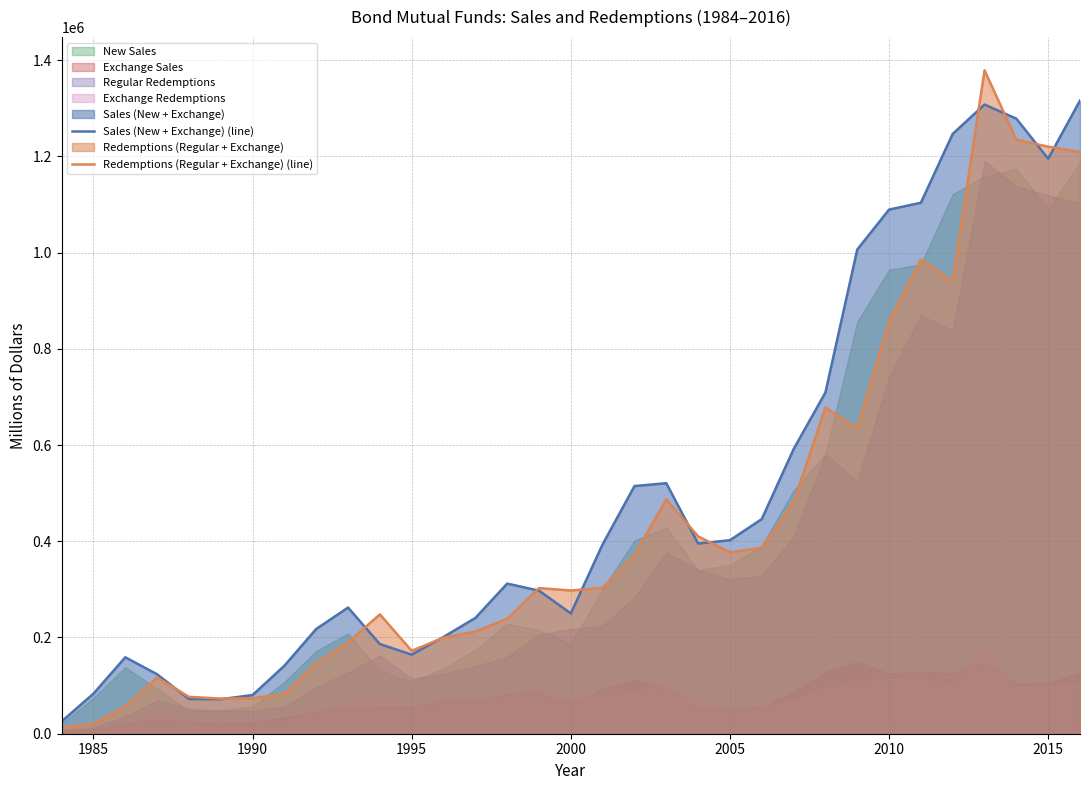

Reading left to right, what are all the values shown in this chart?

Sales (New + Exchange) (line): 25554	83359	158874	123528	72174	71770	80414	141399	217769	262155	186270	164348	201252	240600	312004	297350	250001	393737	514694	520642	395224	402232	446110	591464	709213	1006192	1089250	1103548	1246678	1307638	1278233	1195113	1315907
Redemptions (Regular + Exchange) (line): 12497	20232	56256	116731	76662	72996	73795	82350	146643	190000	248051	172232	199784	212467	238859	302638	297662	303225	371431	487151	410125	376904	386385	480903	678028	634797	856830	985500	940139	1378822	1234349	1220048	1208951